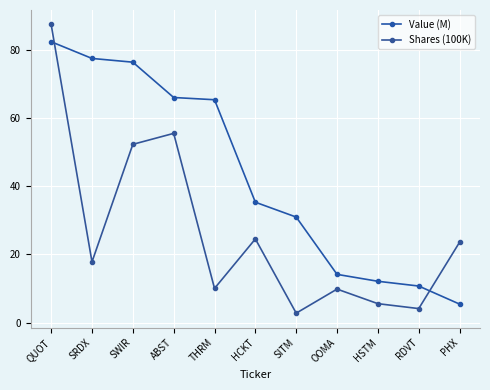

How many lines are shown in the chart?

2